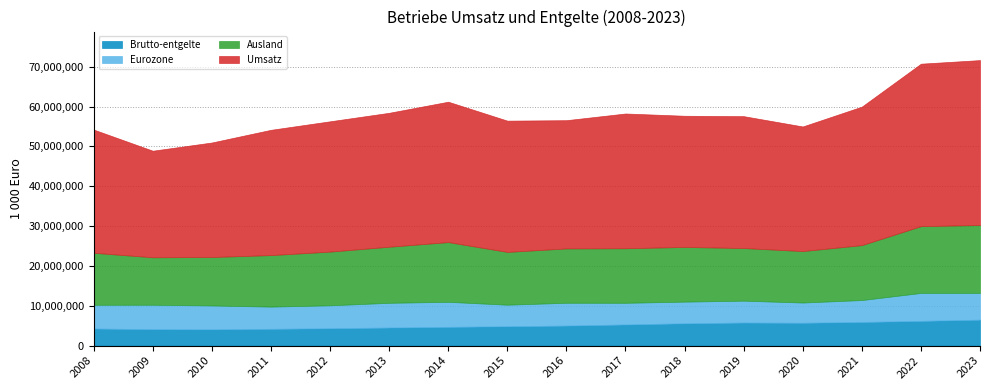

Reading left to right, list all the values displayed in this chart.

Brutto-entgelte: 4299244.7	4128139.2	4092841.1	4220435.2	4364901.5	4542016.1	4715678.9	4869182.9	5036597.9	5317519.3	5609349.0	5796718.4	5742627.0	5940925.7	6216928.7	6518191.8
Eurozone: 5948445.6	6134164.1	5985412.8	5571587.8	5756119.7	6204318.7	6280291.7	5403867.6	5720081.5	5430586.1	5433503.5	5485497.5	5072987.2	5497848.7	7005624.6	6704885.5
Ausland: 13060897.8	11912932.7	12163461.3	12932320.0	13479233.7	14079355.4	14993937.3	13252288.9	13641125.1	13694855.6	13726171.3	13215474.1	12920776.4	13789345.3	16768466.0	17056471.8
Umsatz: 30929851.3	26754530.3	28750316.9	31450652.1	32713974.9	33622398.8	35243360.7	32954324.2	32196544.2	33829430.2	32935952.1	33108067.8	31280315.8	34769208.5	40787993.0	41398567.4